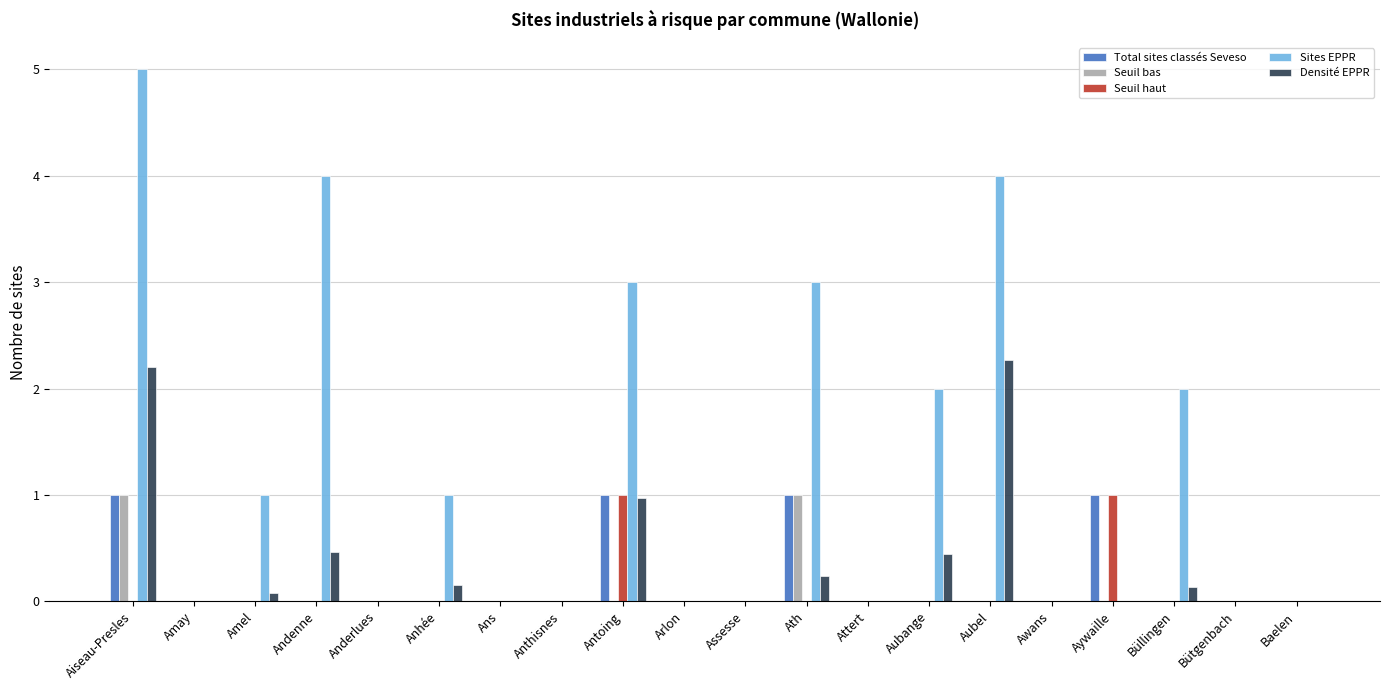

Is the value of Seuil haut at Arlon greater than the value of Sites EPPR at Amel?

No